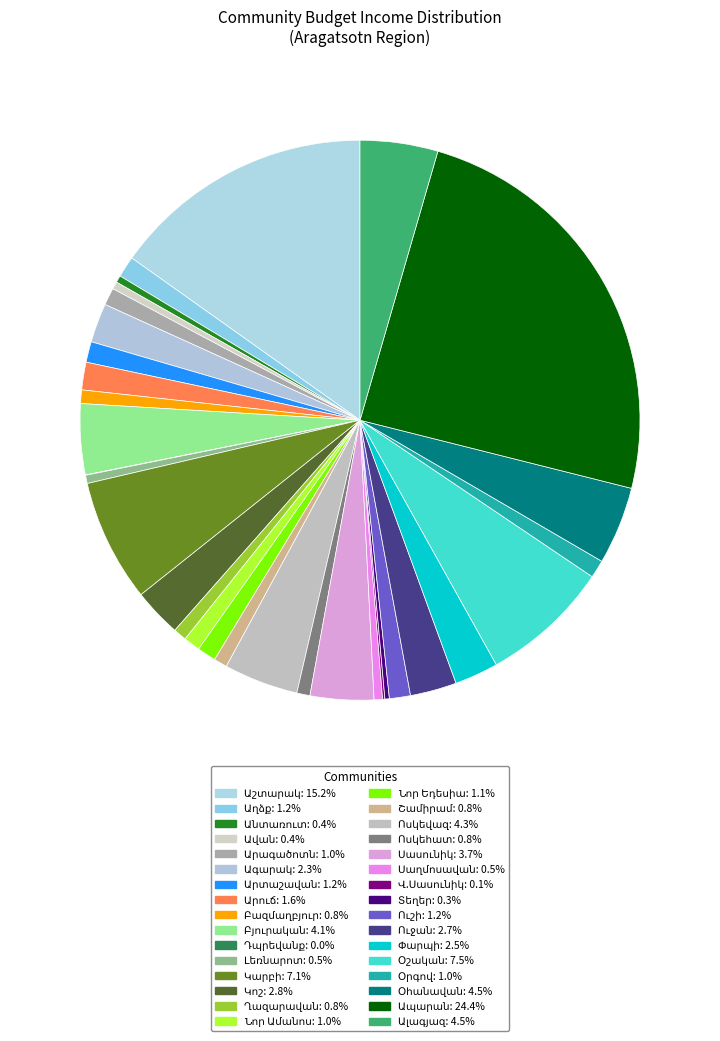

Is there a majority slice in this chart?

No